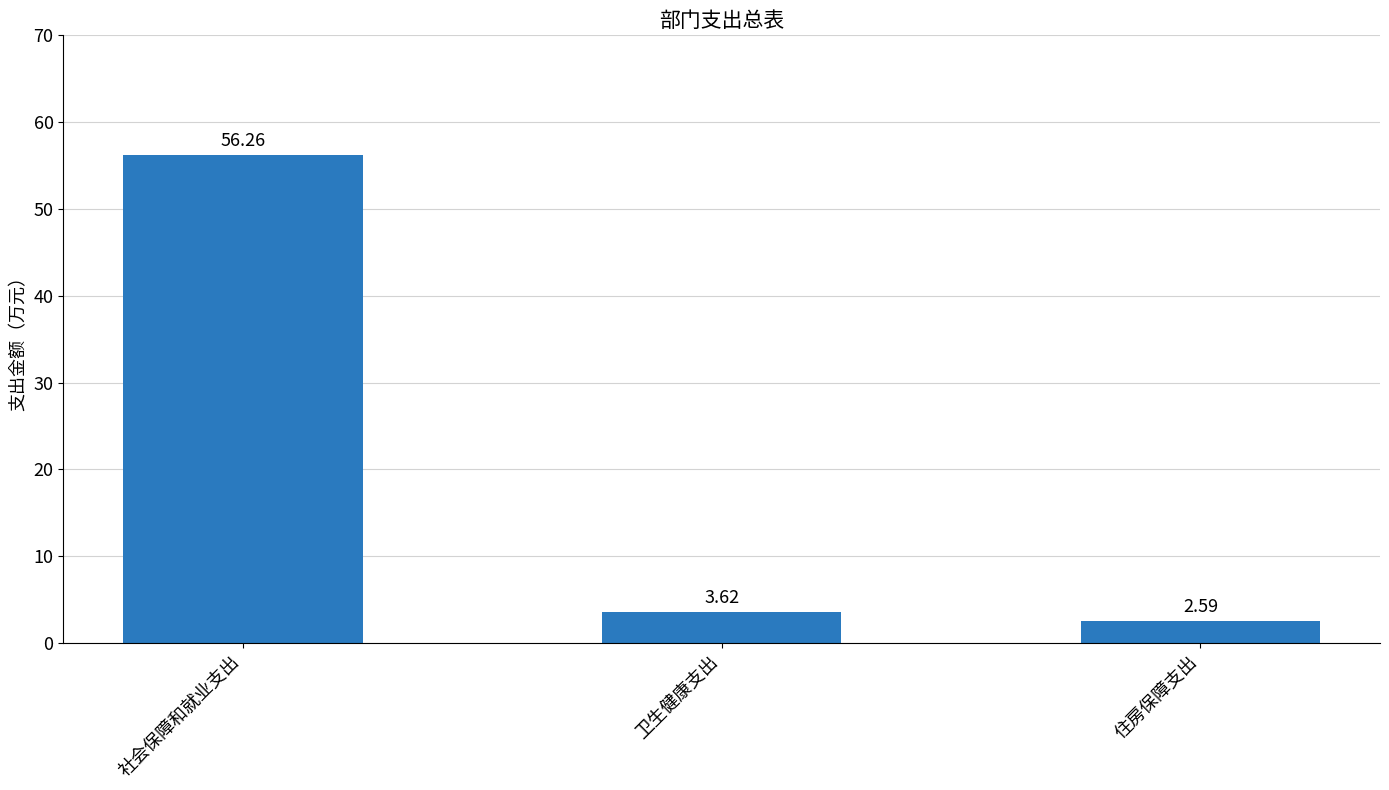

Rank the categories by value from lowest to highest.

住房保障支出, 卫生健康支出, 社会保障和就业支出